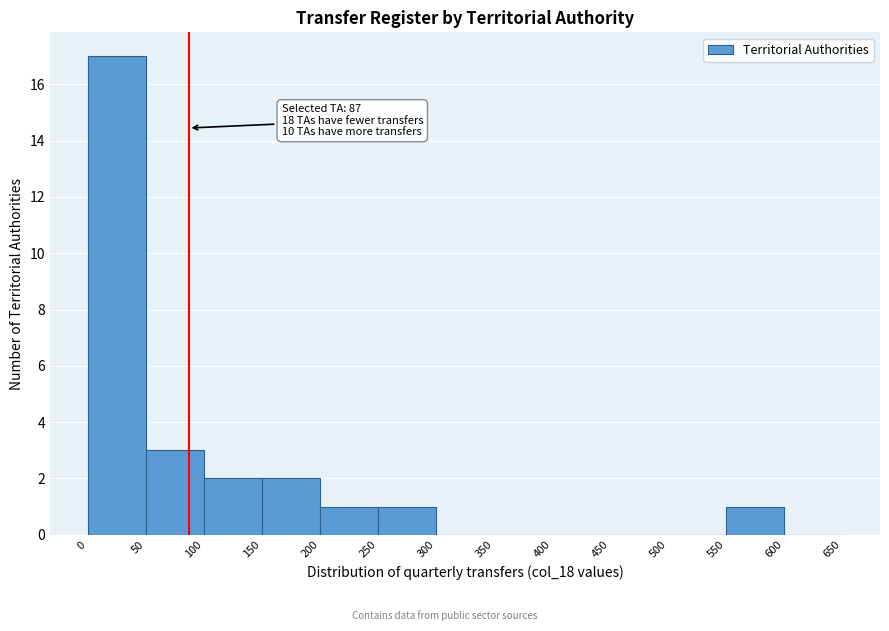

Which range on the x-axis has the tallest bar?

0 to 50